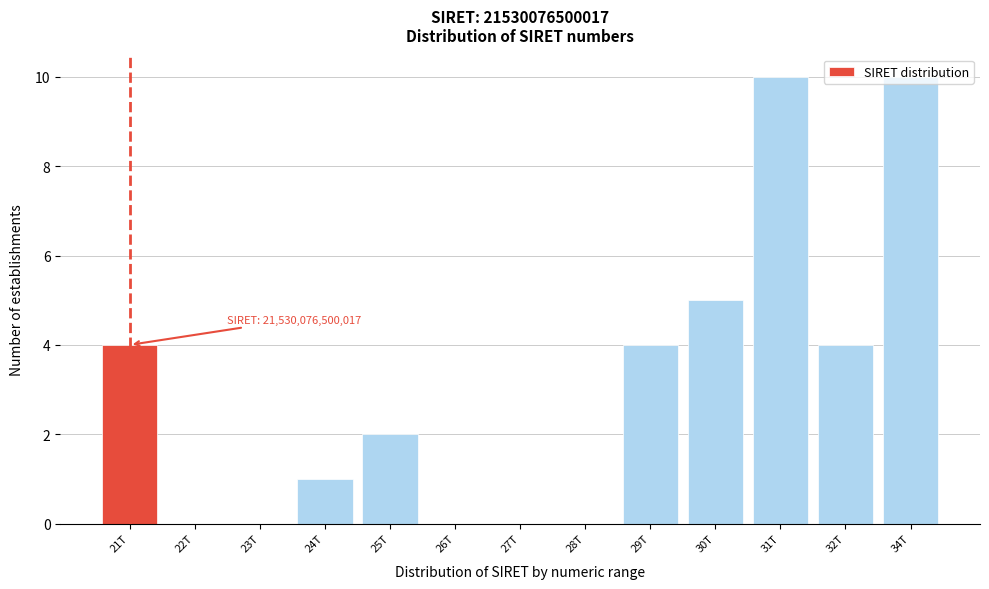

What is the sum of all values?

40